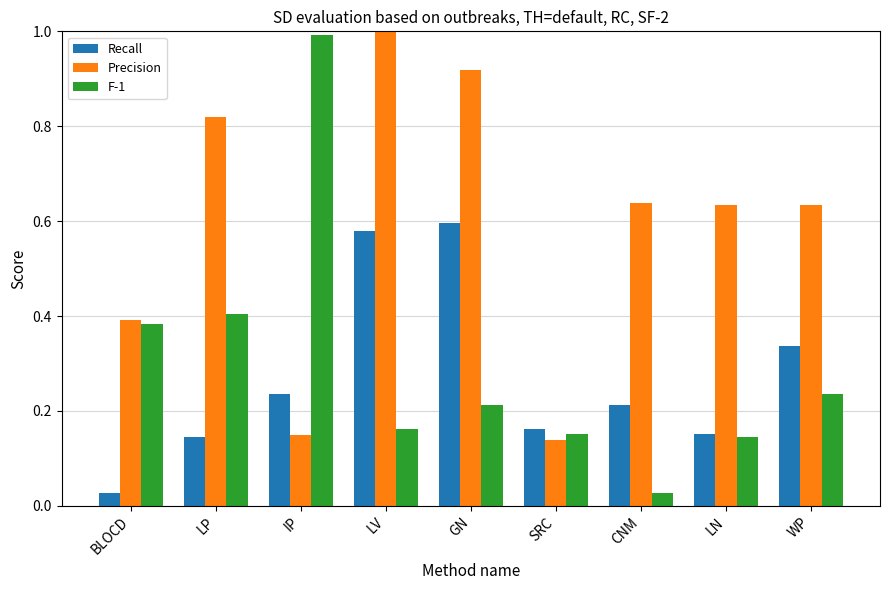

The Recall series shows 0.0 at LN. True or false?

False